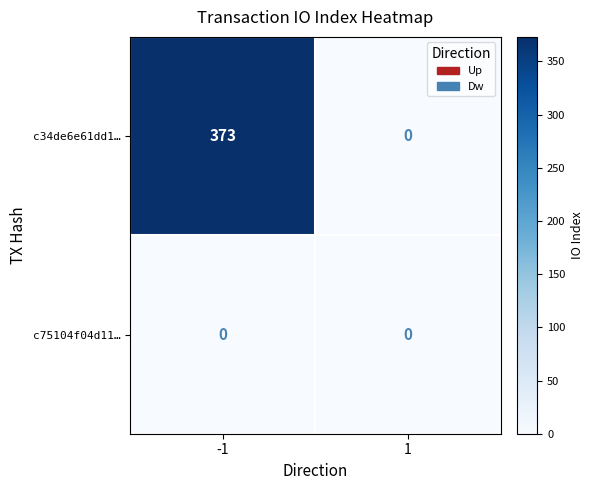

What is the difference between the c34de6e61dd1… values at -1 and 1?

373